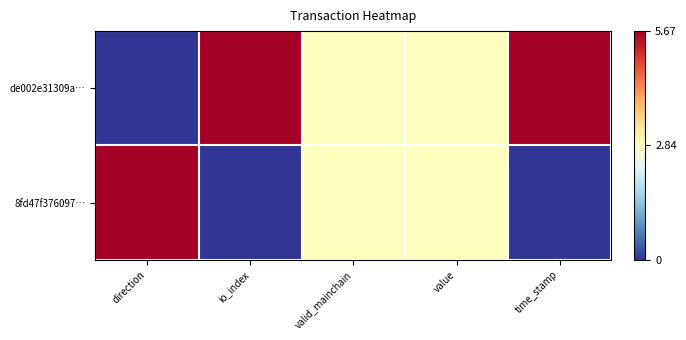

Which has a higher value, valid_mainchain or value?

valid_mainchain